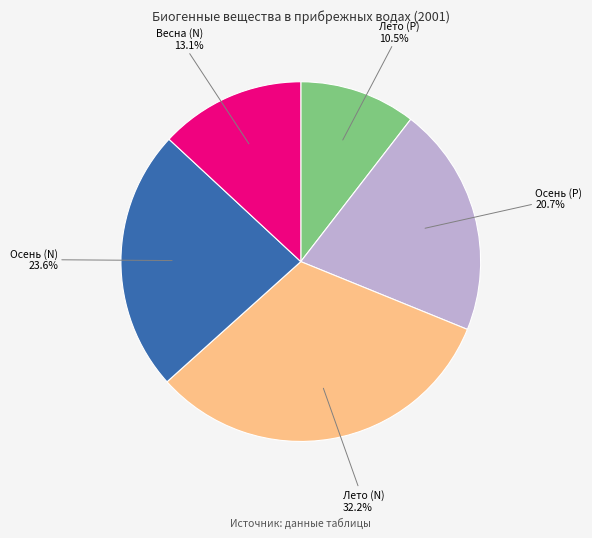

Between Лето (N) and Лето (P), which is larger?

Лето (N)